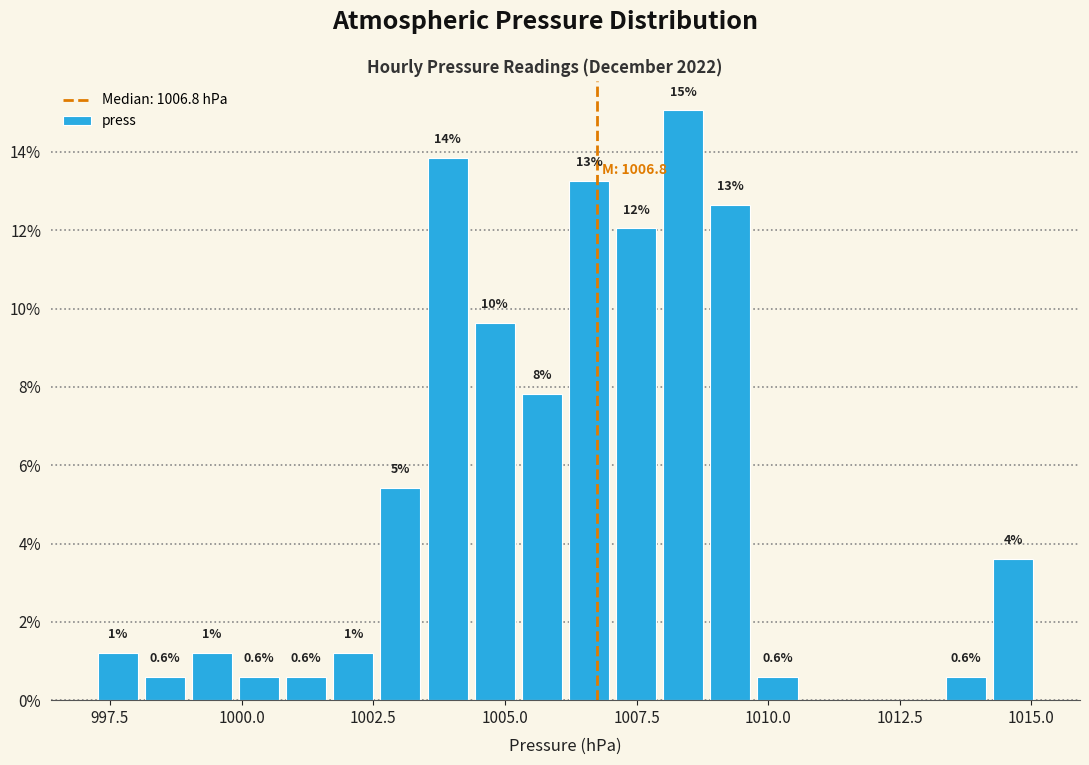

Around what value on the x-axis is the tallest bar? Give the approximate position of its centre, as read against the axis.

1008.5